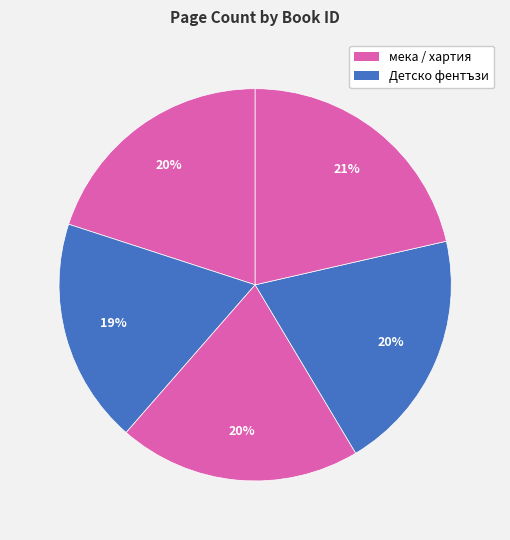

How many slices are in this pie chart?

5